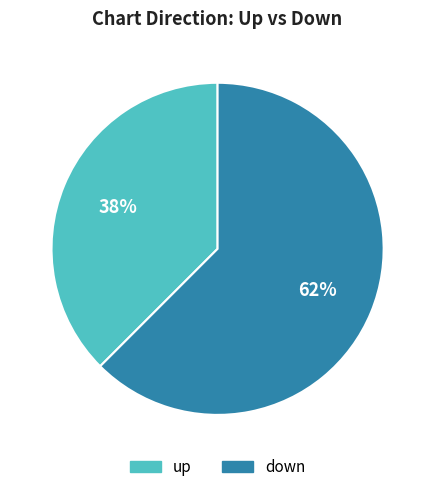

Count the number of slices in the pie.

2